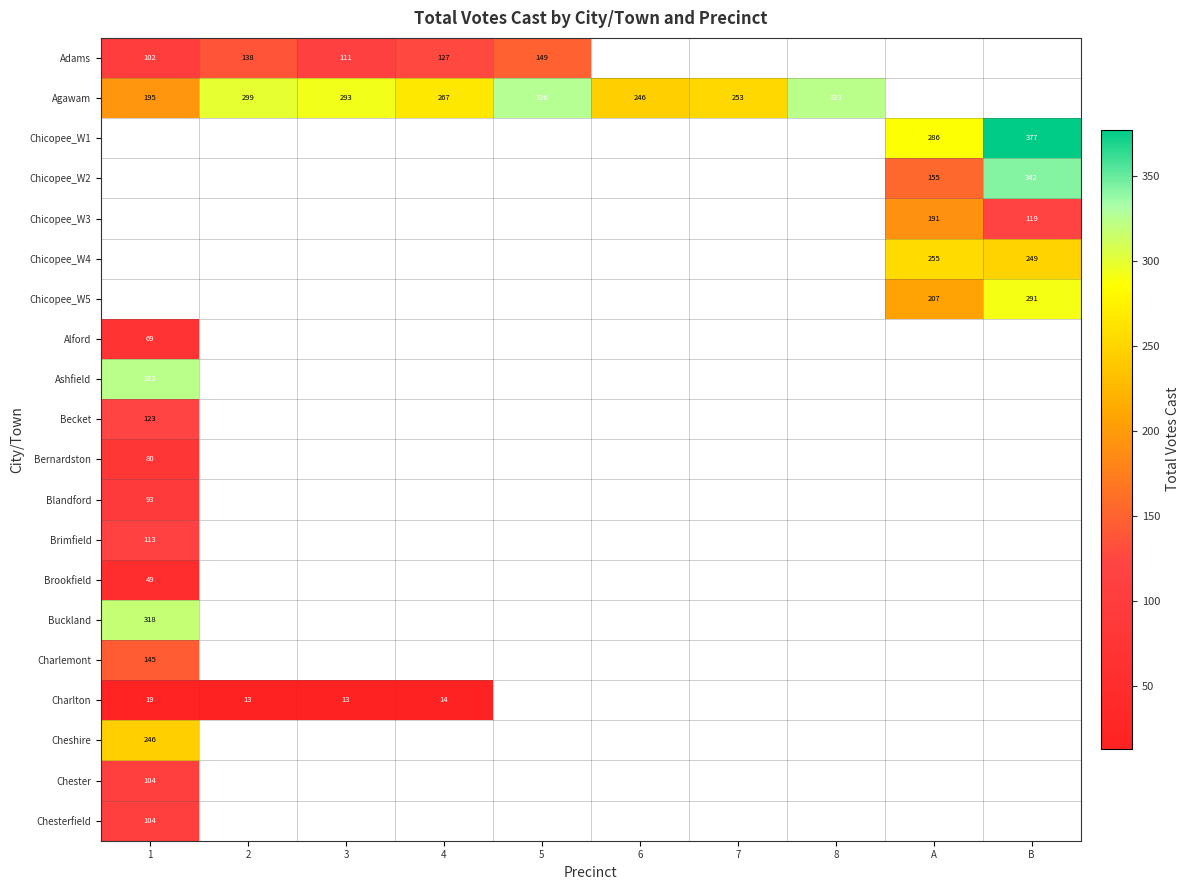

How many positive values does the row_0 series have?

5